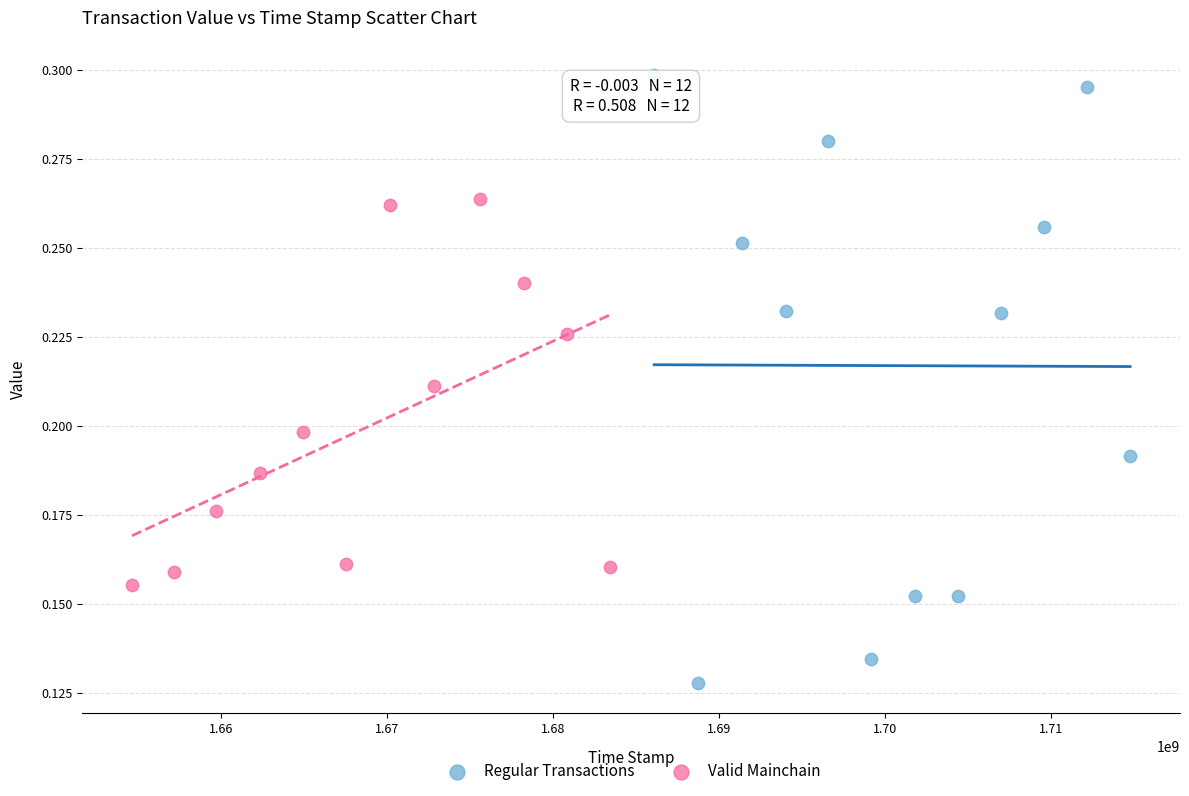

Which series reaches the maximum Y coordinate?

Regular Transactions